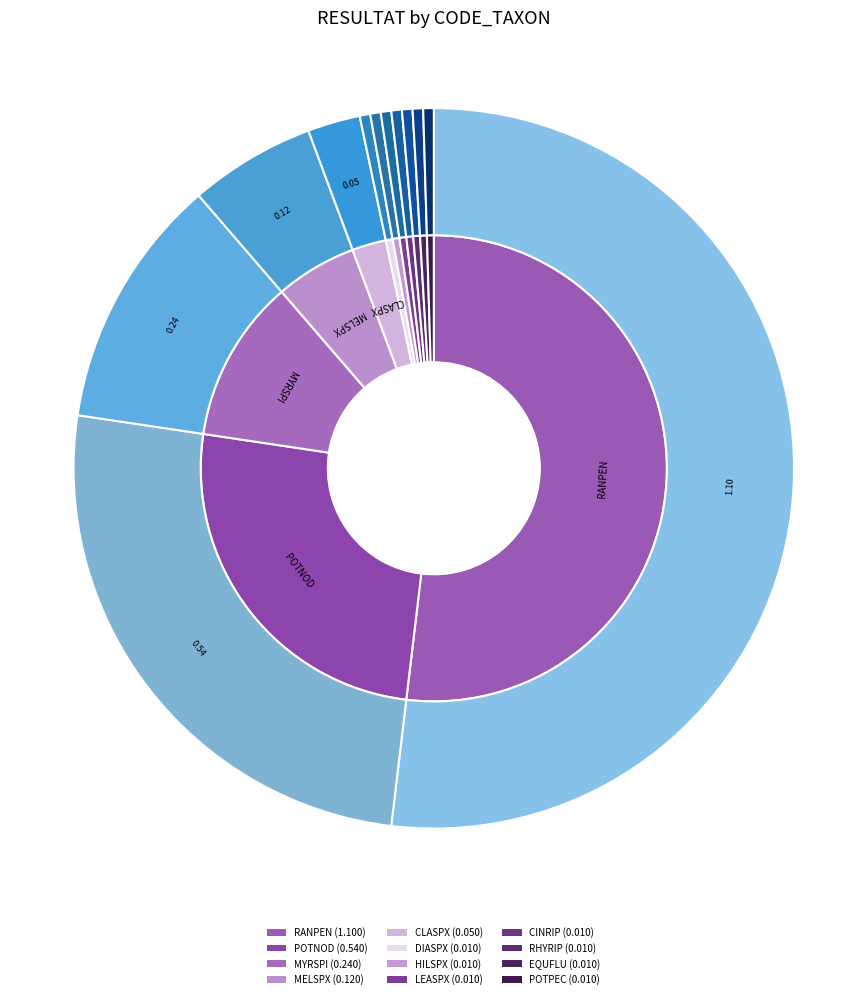

To the nearest percent, what portion does POTNOD represent?

25%